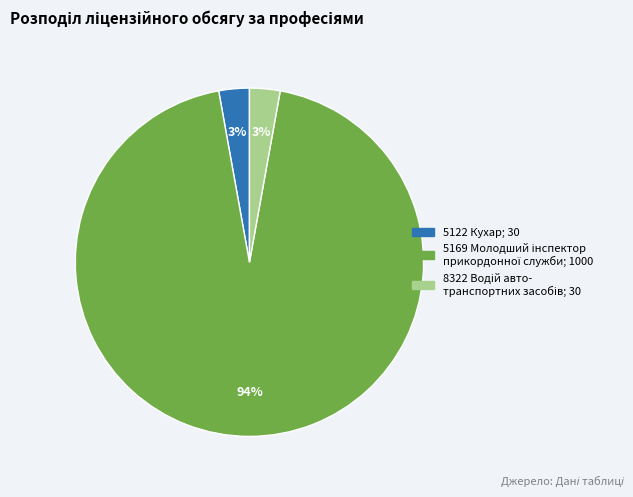

Is there any slice that represents more than half of the pie?

Yes